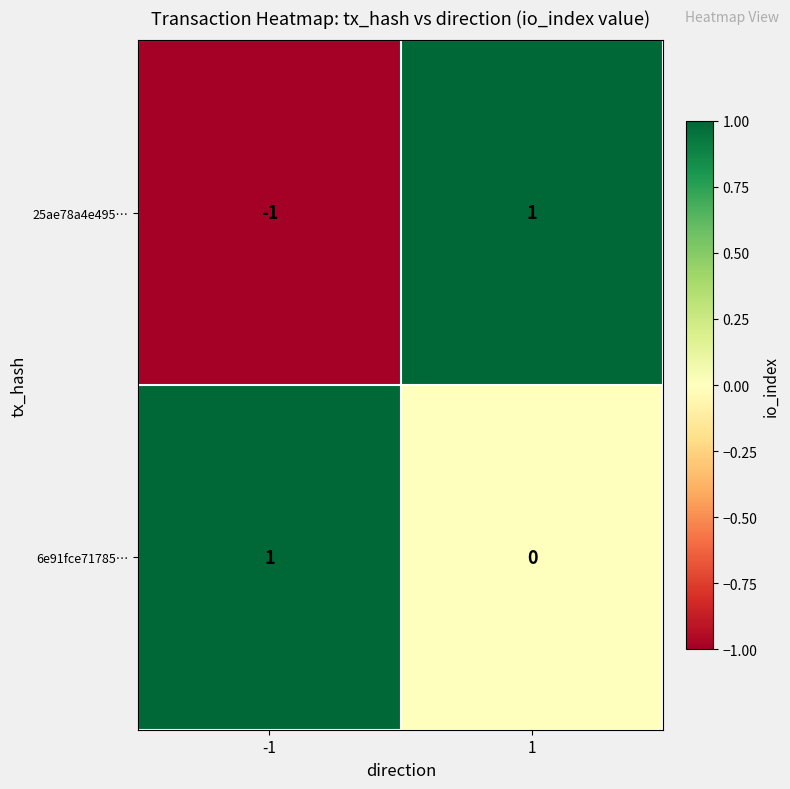

What is the difference between the highest and lowest values at 1?

1